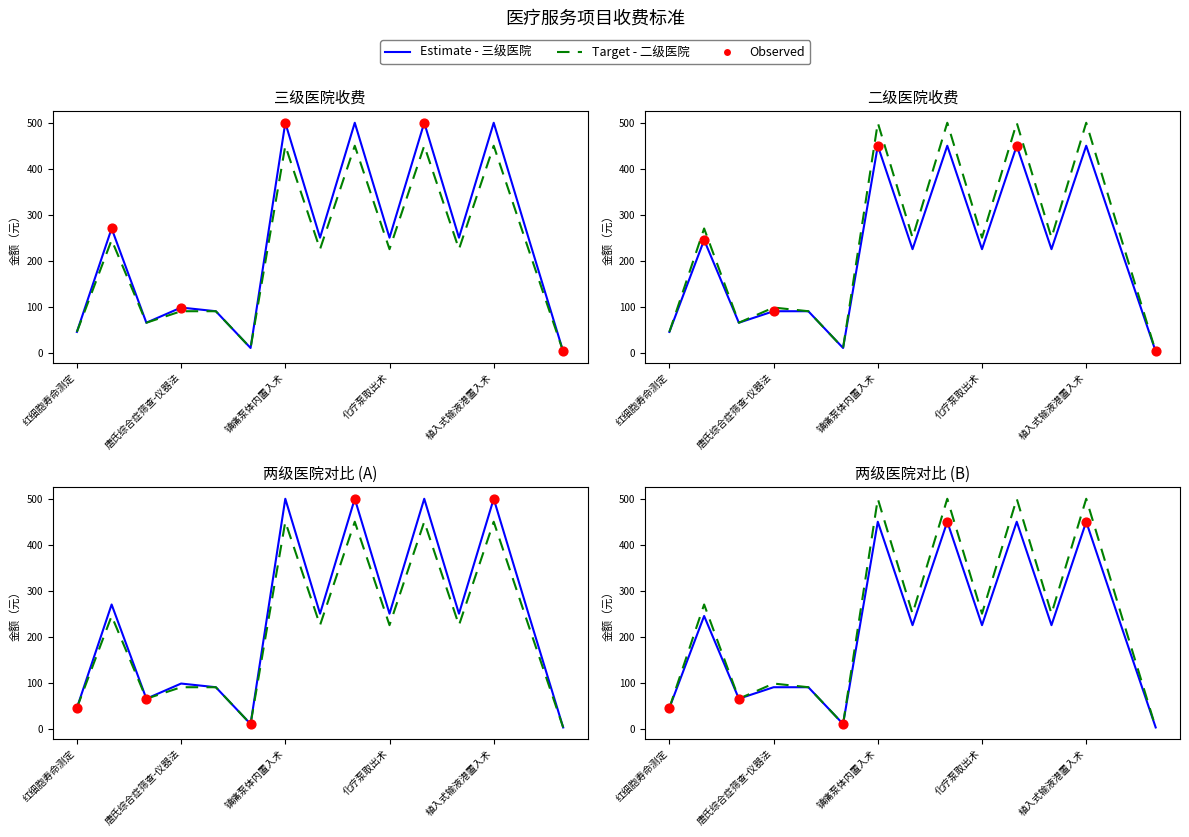

Is the value of 三级医院 at 镇痛泵体内取出术 greater than the value of 二级医院 at 镇痛泵体内取出术?

Yes